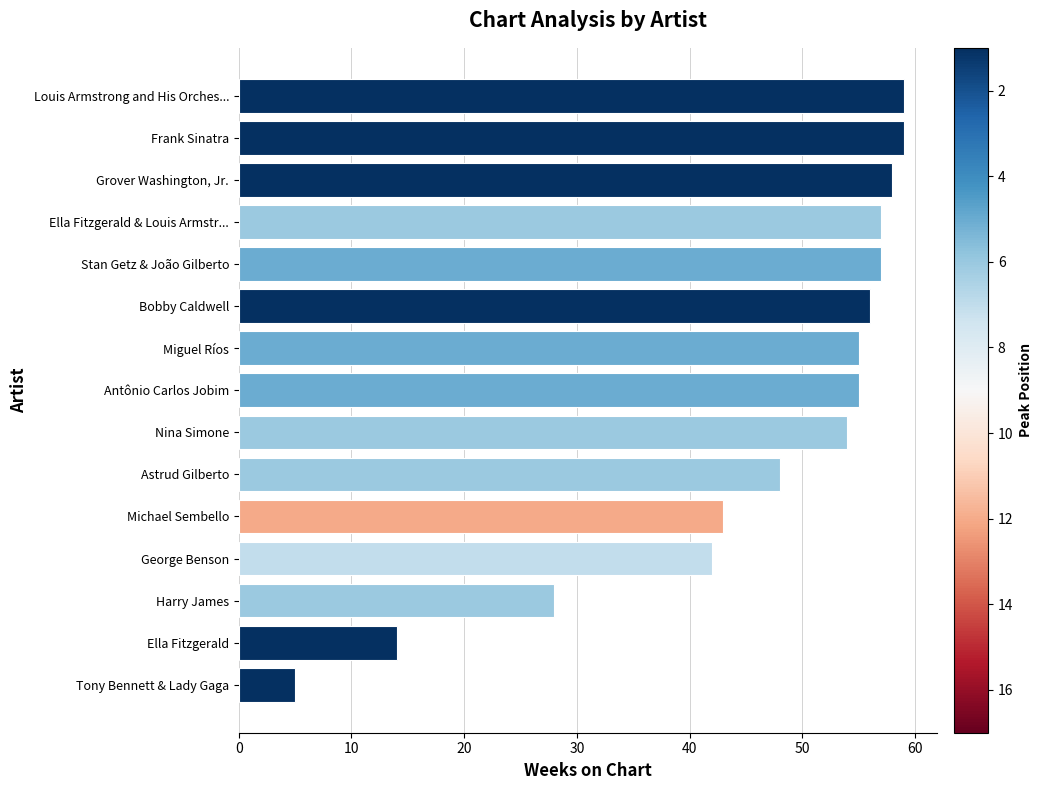

What is the change in value from Antônio Carlos Jobim to Frank Sinatra?

+4